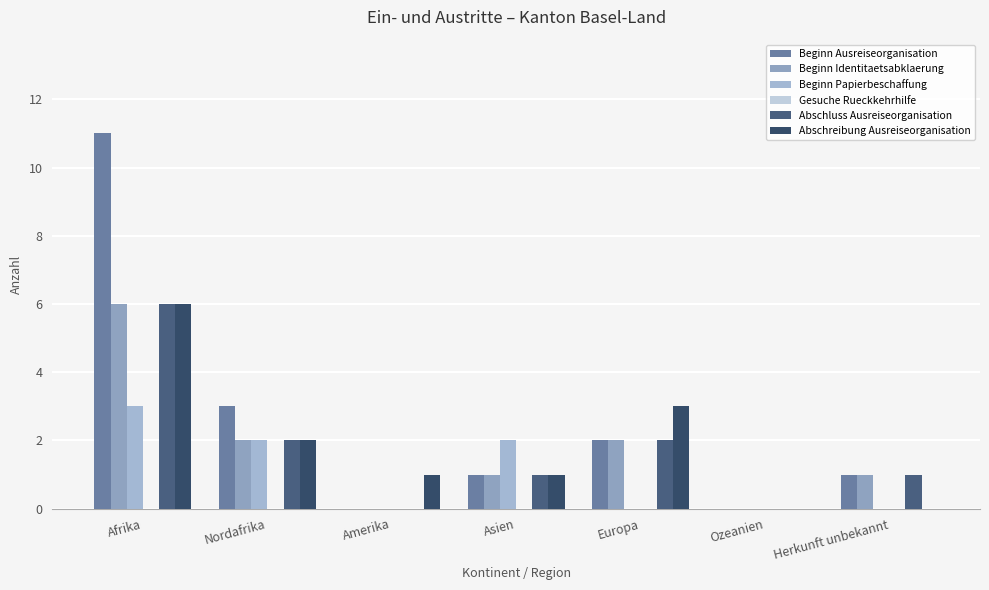

How many series are shown in this chart?

5